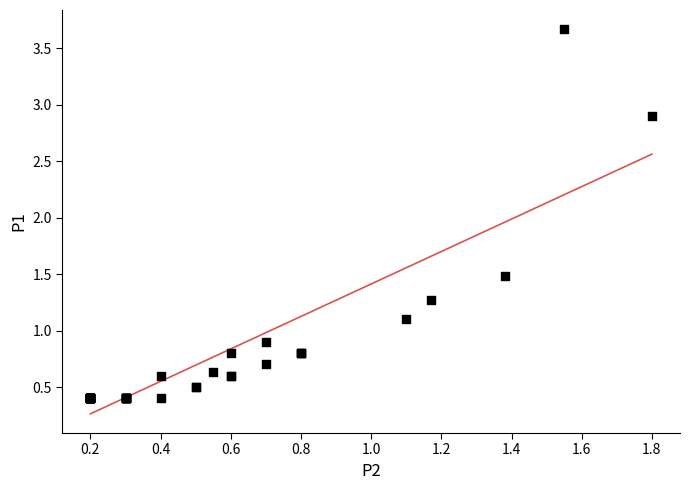

What Y value in the scatter plot is closest to 2?

1.5